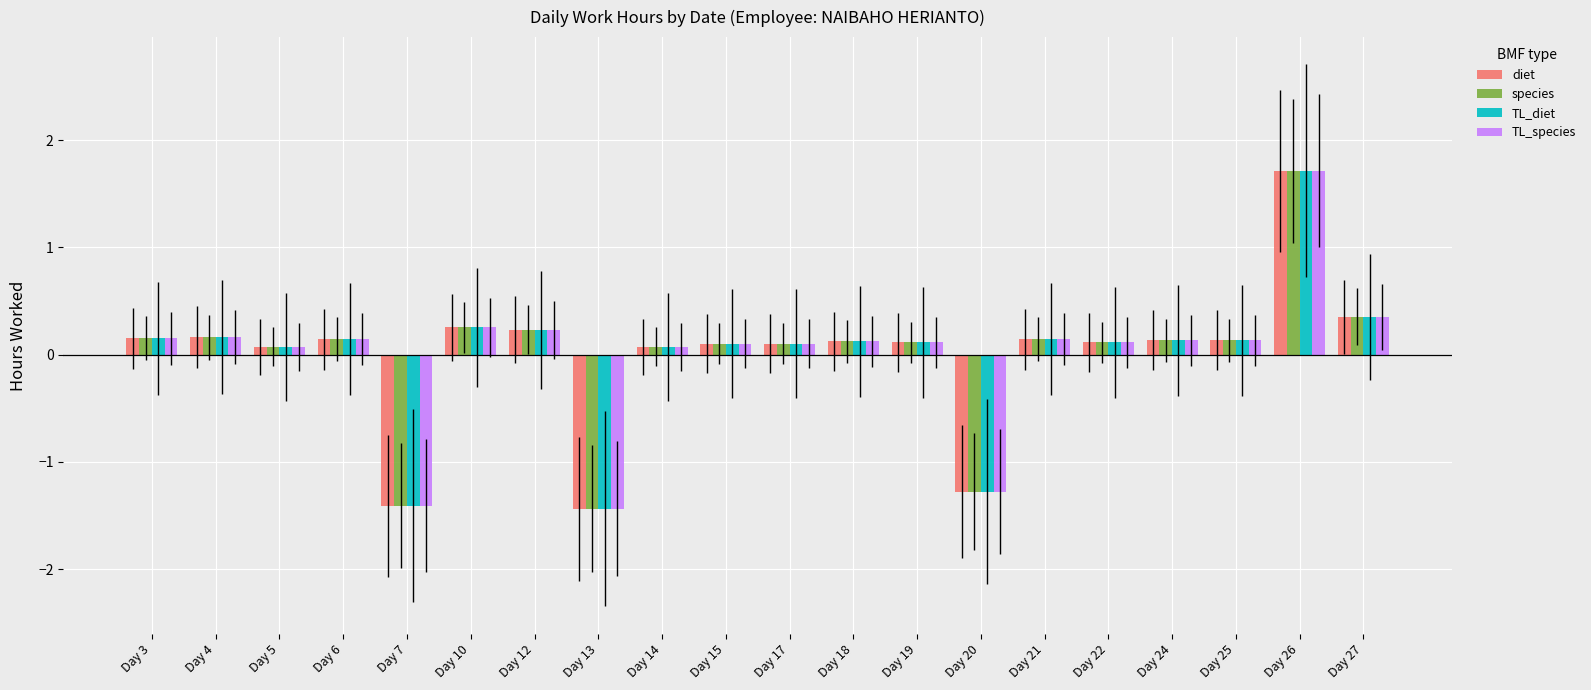

What is the minimum value for species?

-1.4